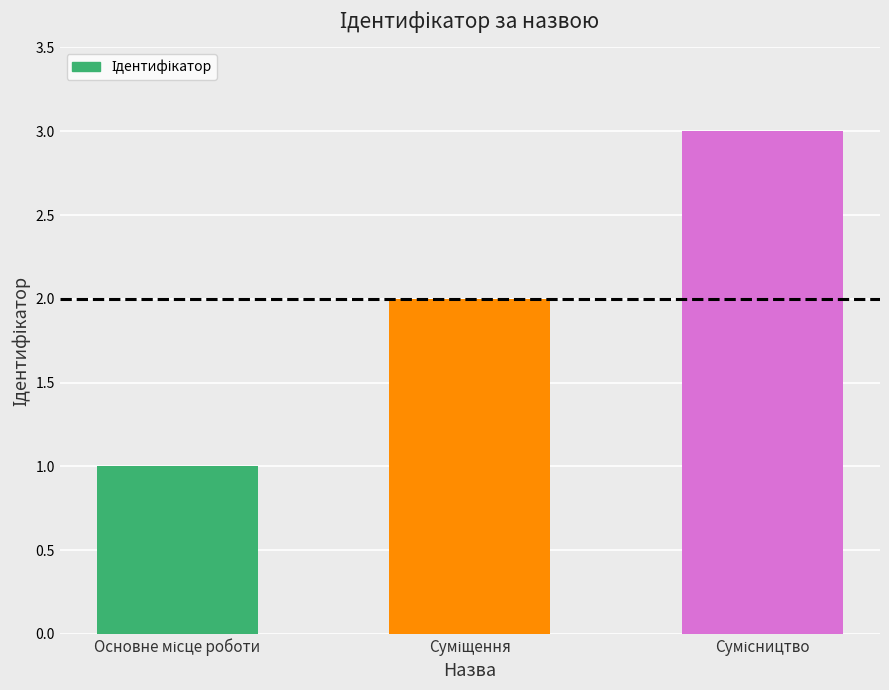

What is the greatest value displayed?

3